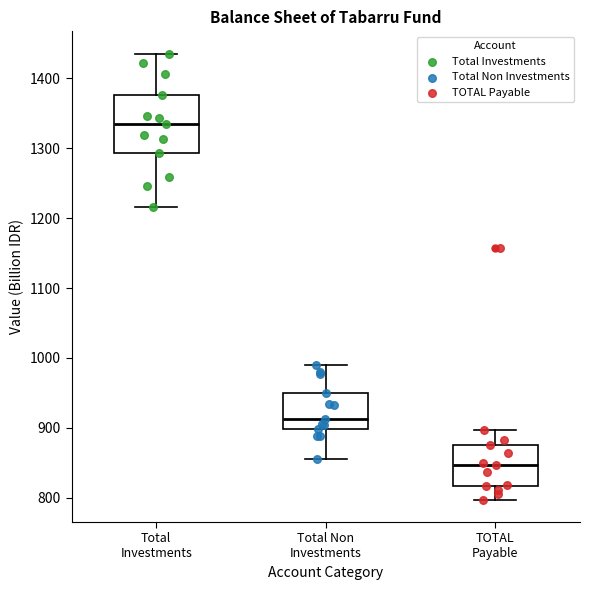

Which box has the highest median line?

Total Investments